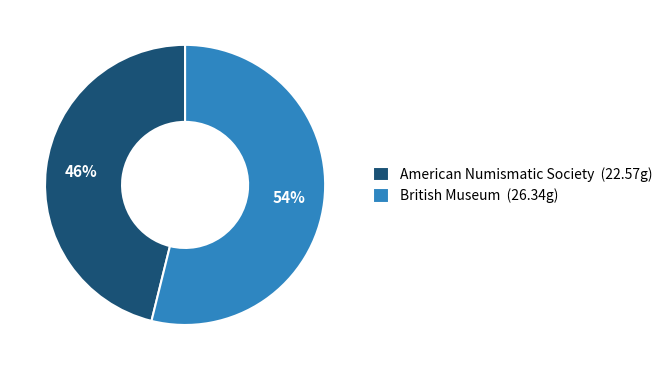

What is the smallest slice in the pie chart?

American Numismatic Society